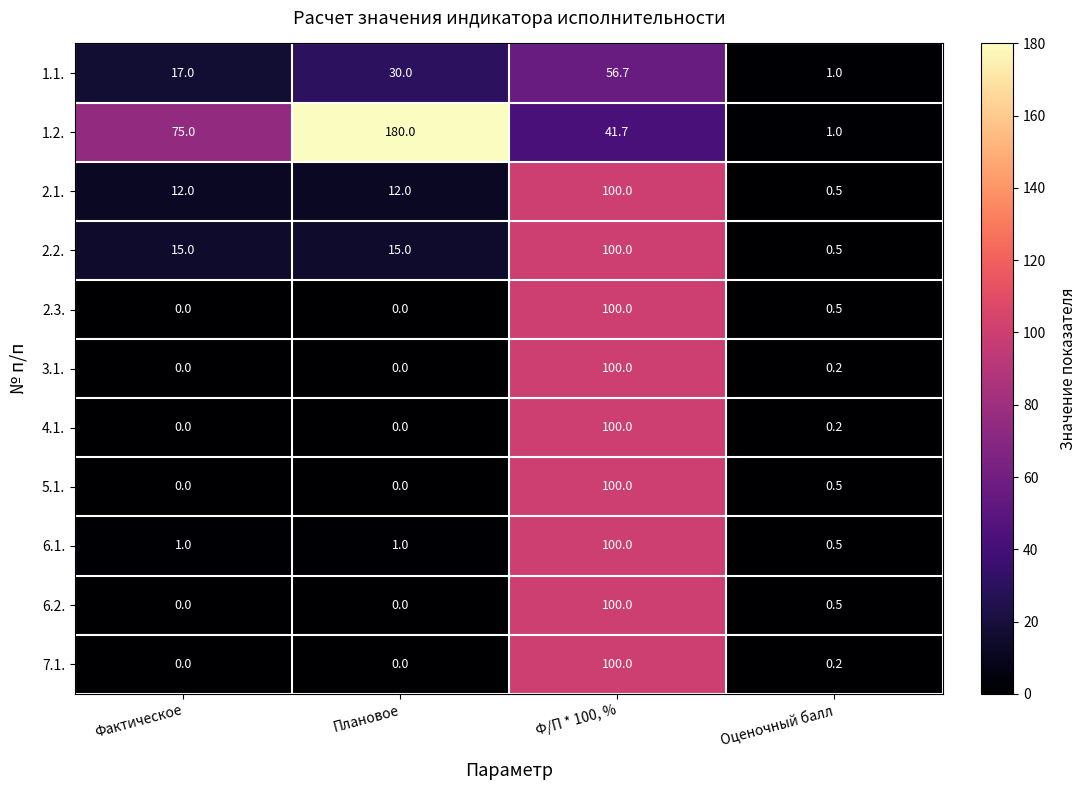

What is the total value across all series at Фактическое?

120.0